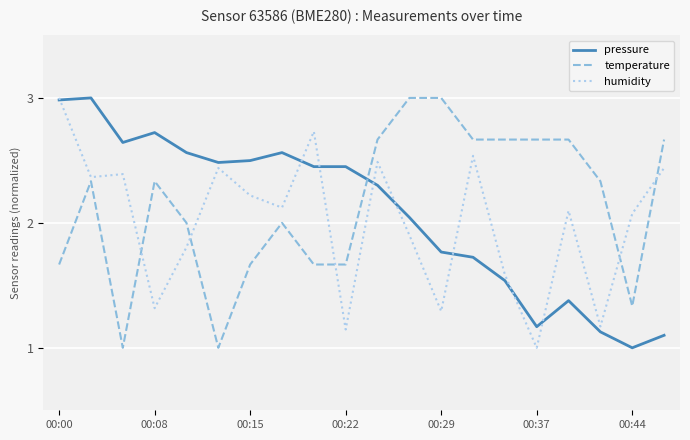

True or false: pressure and temperature intersect in this chart.

True